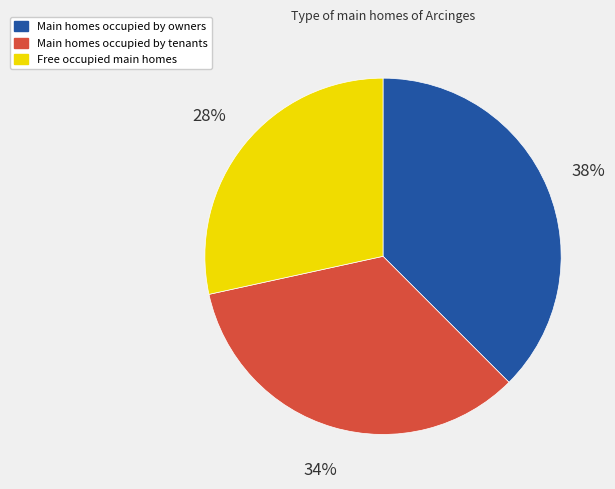

To the nearest percent, what is the average slice percentage?

33%